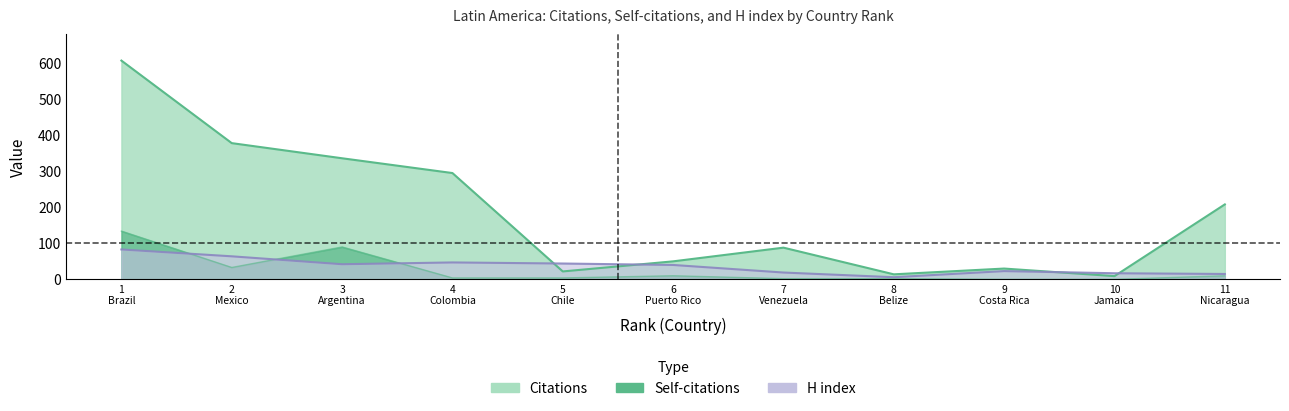

What is the spread (max minus min) of values at 5 Chile?

40